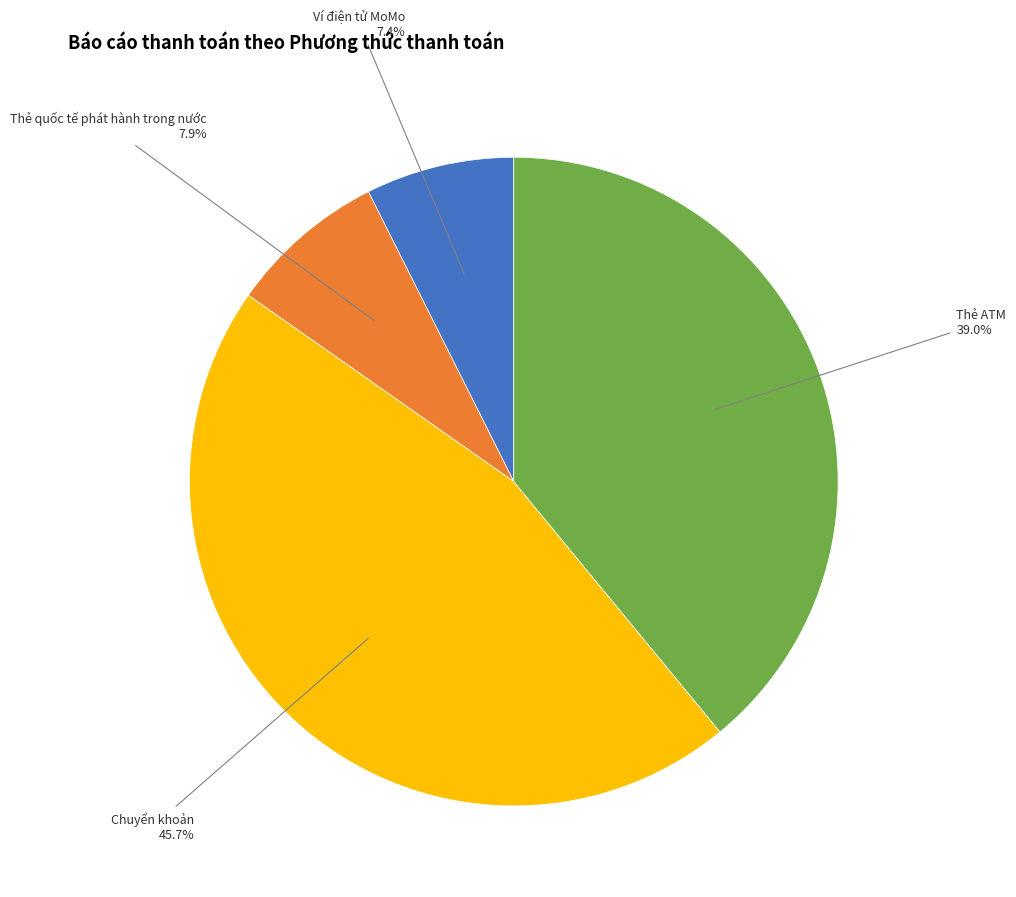

Does any single category account for the majority?

No